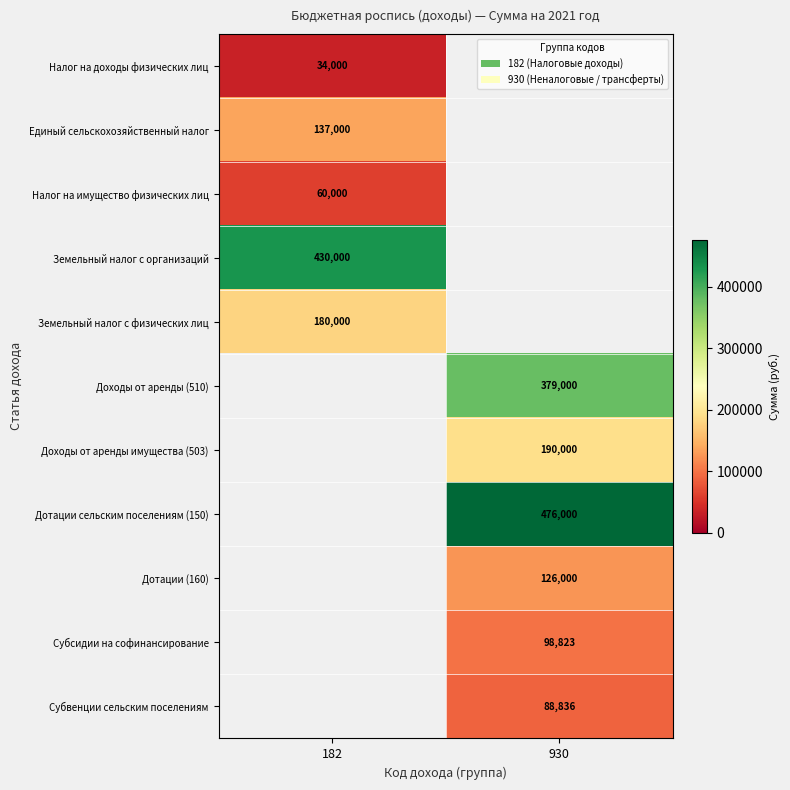

Is it true that Налог на имущество физических лиц equals 33879 at 182?

False